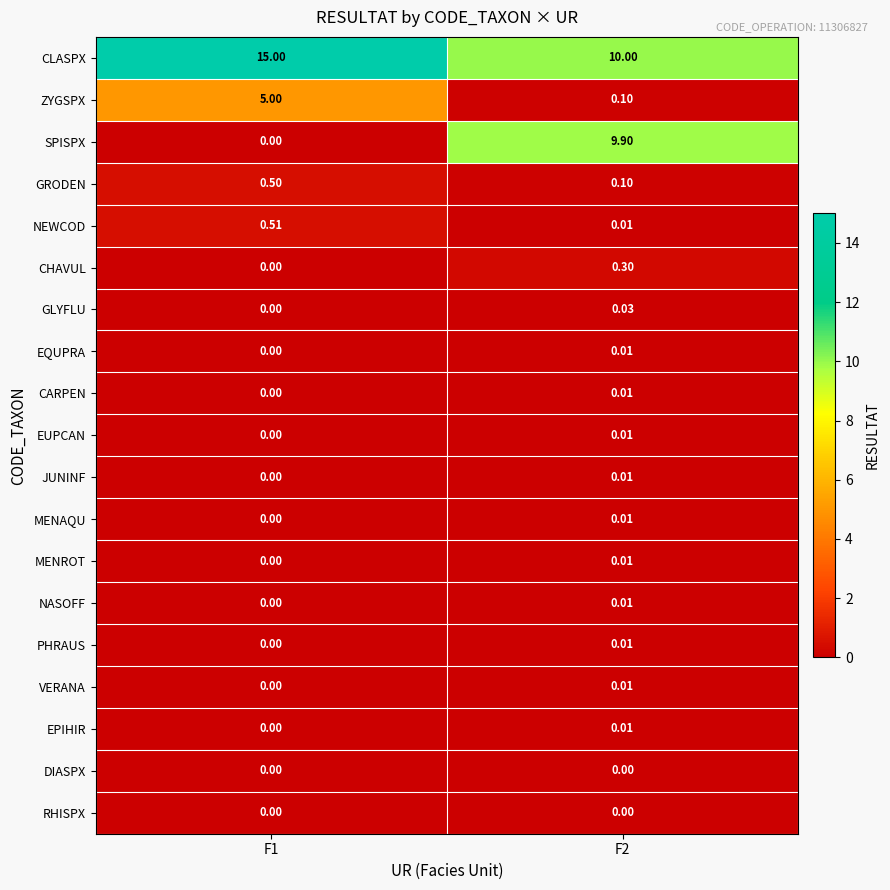

Which series has the largest total across all categories?

CLASPX